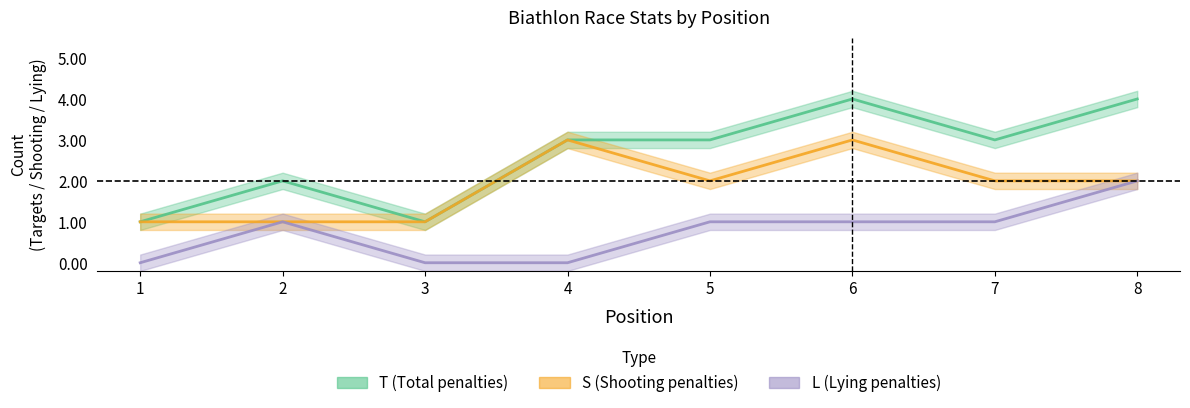

Reading right to left, extract all data points from this chart.

T: 8=4	7=3	6=4	5=3	4=3	3=1	2=2	1=1
S: 8=2	7=2	6=3	5=2	4=3	3=1	2=1	1=1
L: 8=2	7=1	6=1	5=1	4=0	3=0	2=1	1=0